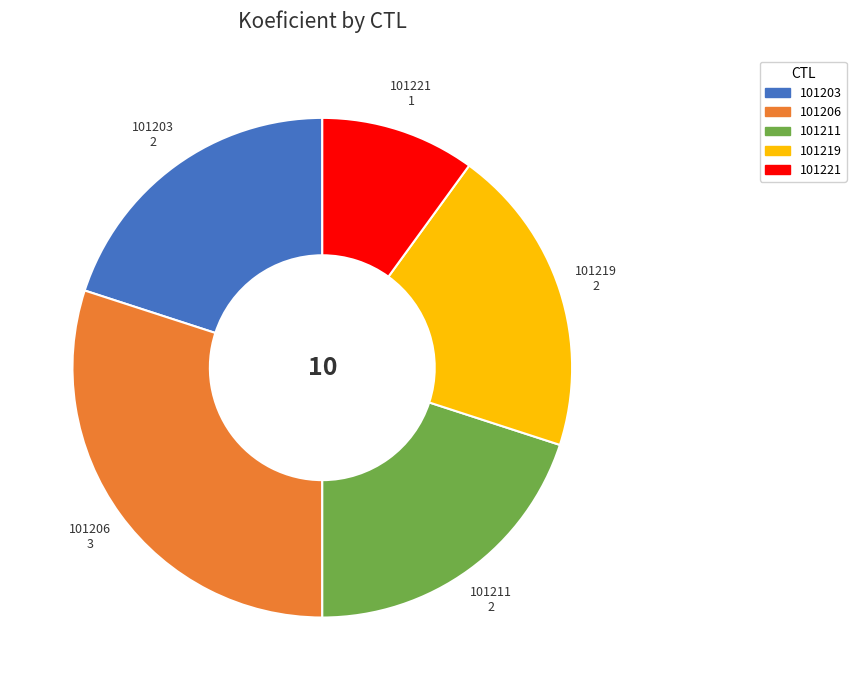

The 101221 slice represents 18% of the pie. True or false?

False